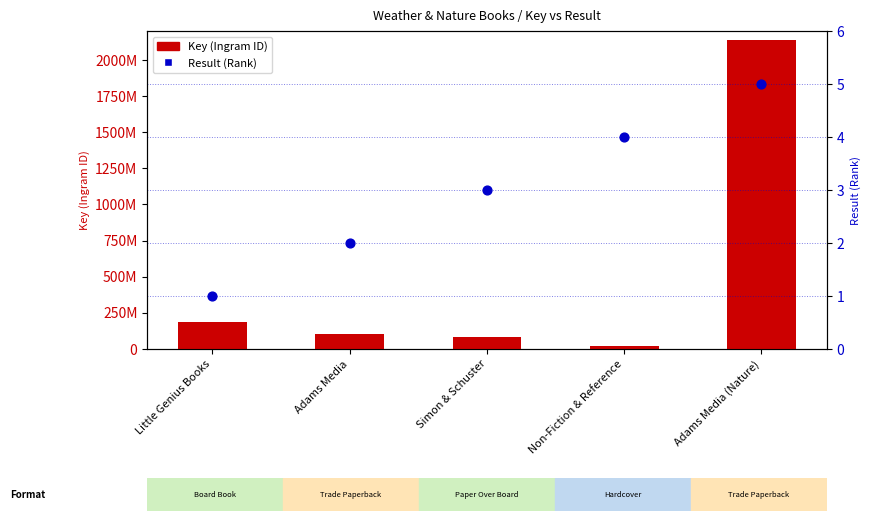

Which series has the largest total across all categories?

Key (Ingram ID)